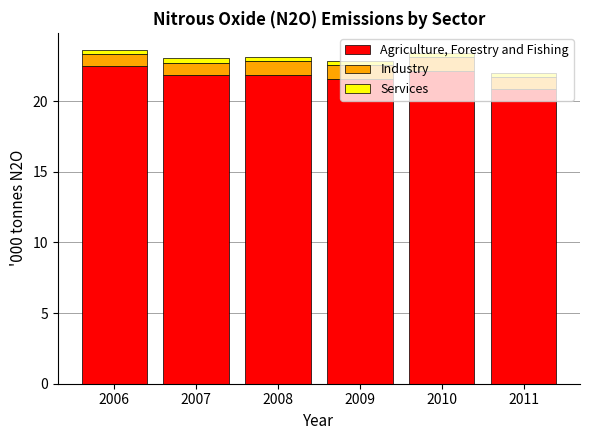

What is the lowest value of the Agriculture, Forestry and Fishing series?

20.8